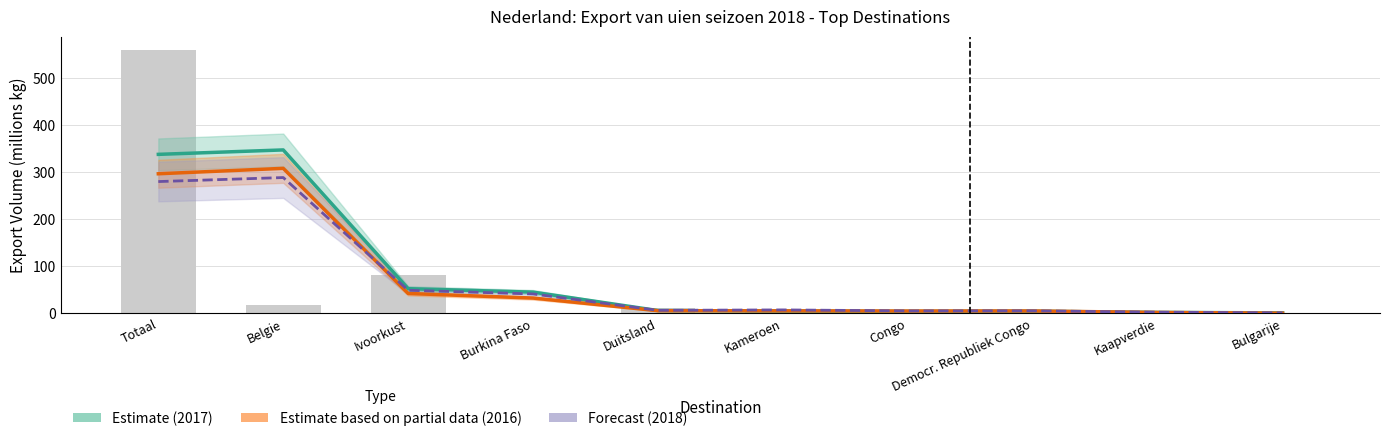

At Congo, list the series in order from largest to smallest.

Forecast (2018), Estimate based on partial data (2016), Estimate (2017)